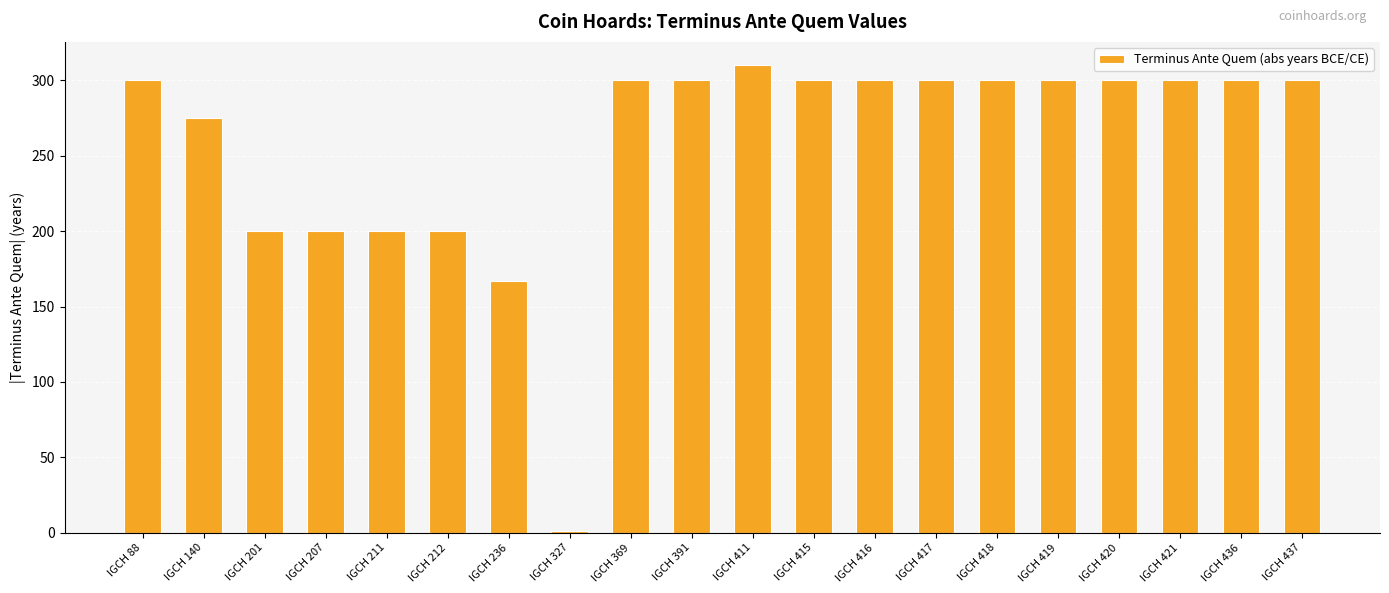

What is the change in value from IGCH 391 to IGCH 411?

+10